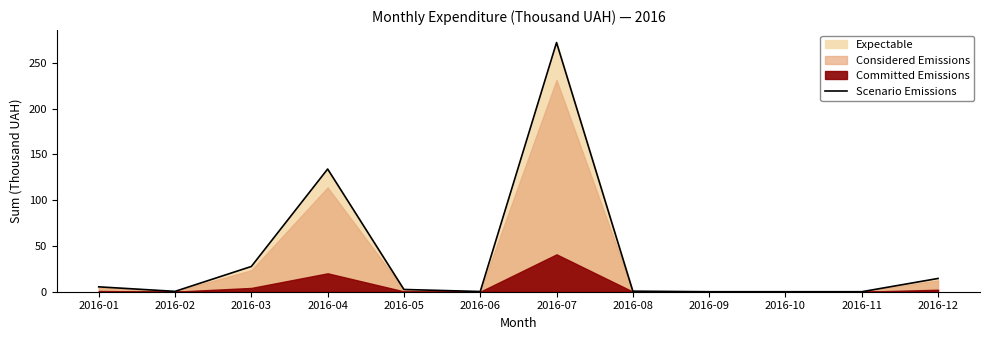

The chart shows a value of 0.0 at 2016-09. True or false?

True